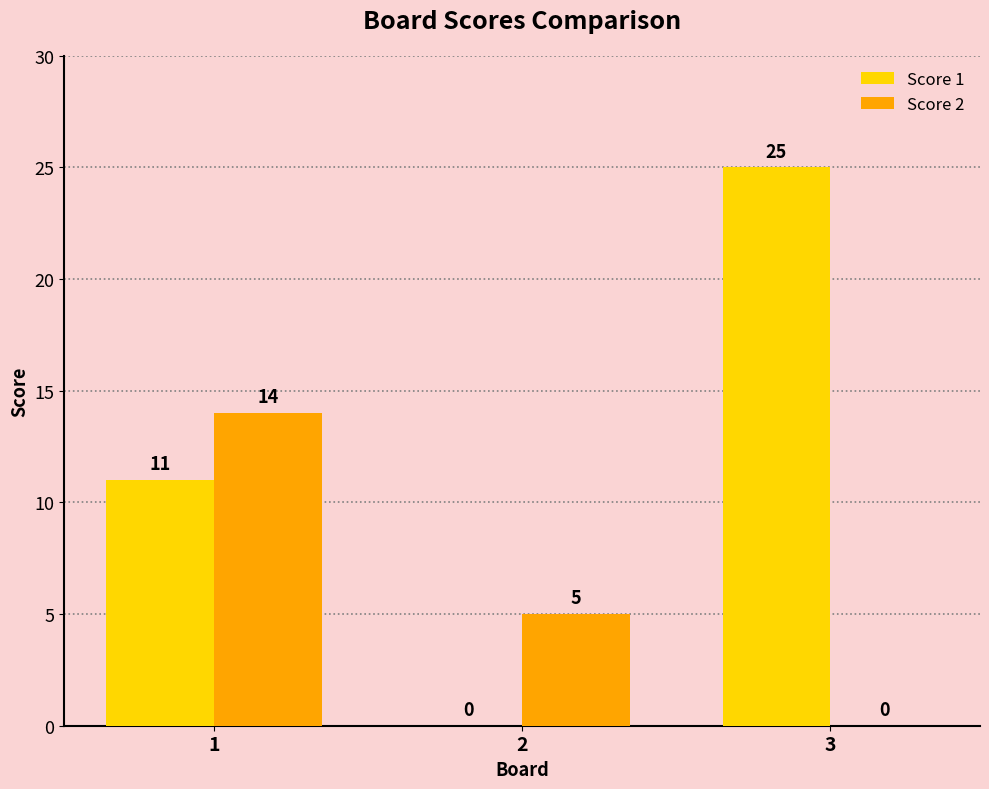

How many groups of bars are there?

3